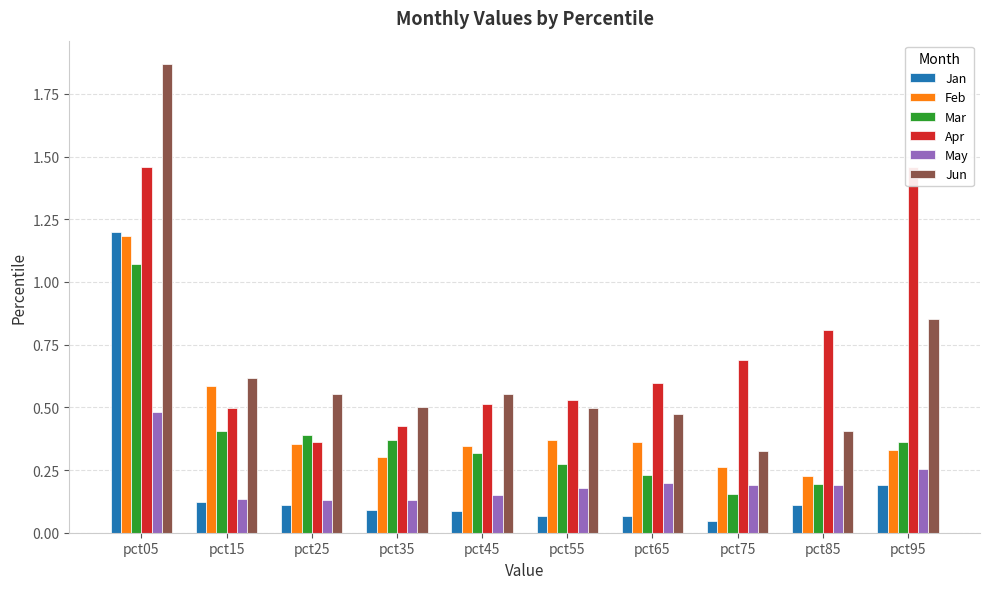

Is the value of May at pct15 greater than the value of Jun at pct45?

No